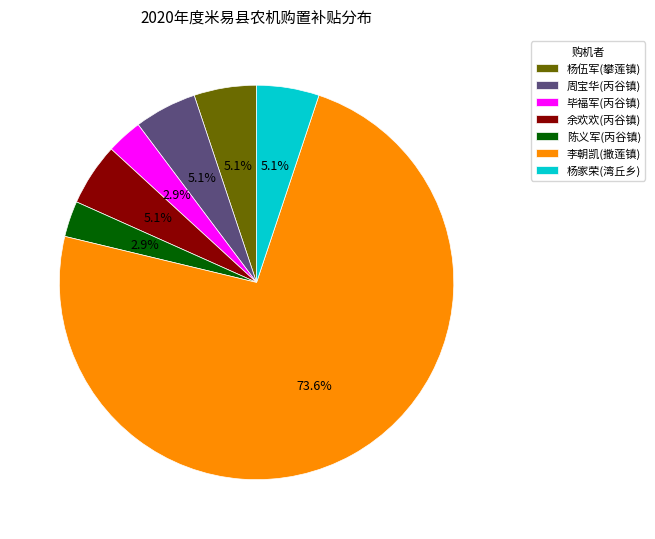

Which slice is the largest?

李朝凯(撒莲镇)